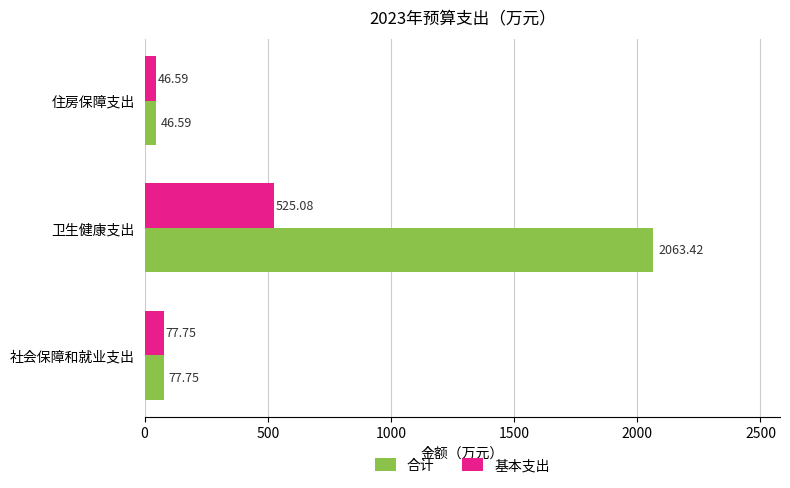

At 卫生健康支出, list the series in order from smallest to largest.

基本支出, 合计